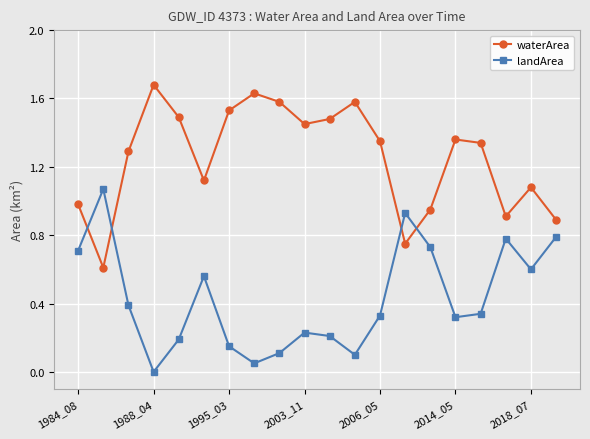

In landArea, how many points are lower than both neighbors (excluding endpoints)?

5